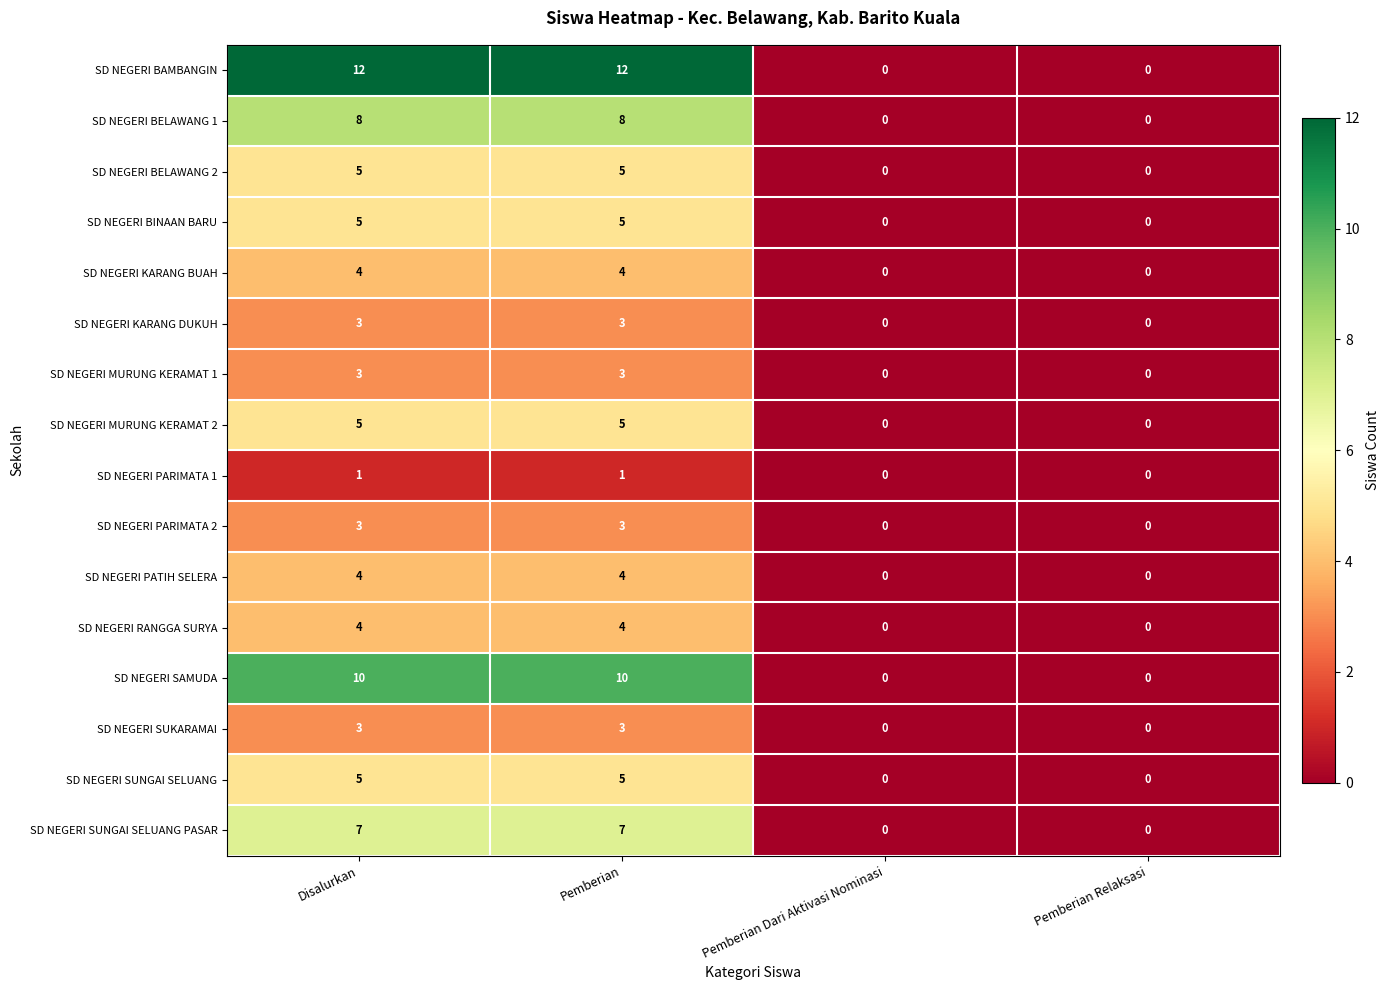

How many categories are shown in the chart?

4